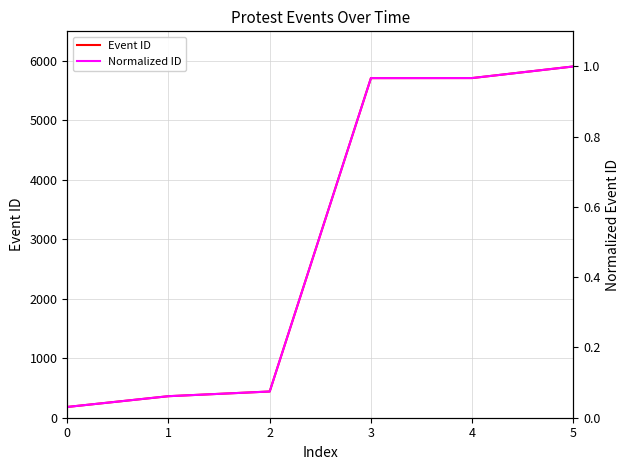

What is the value of the Event ID point at the 5th from the left?

5712.0